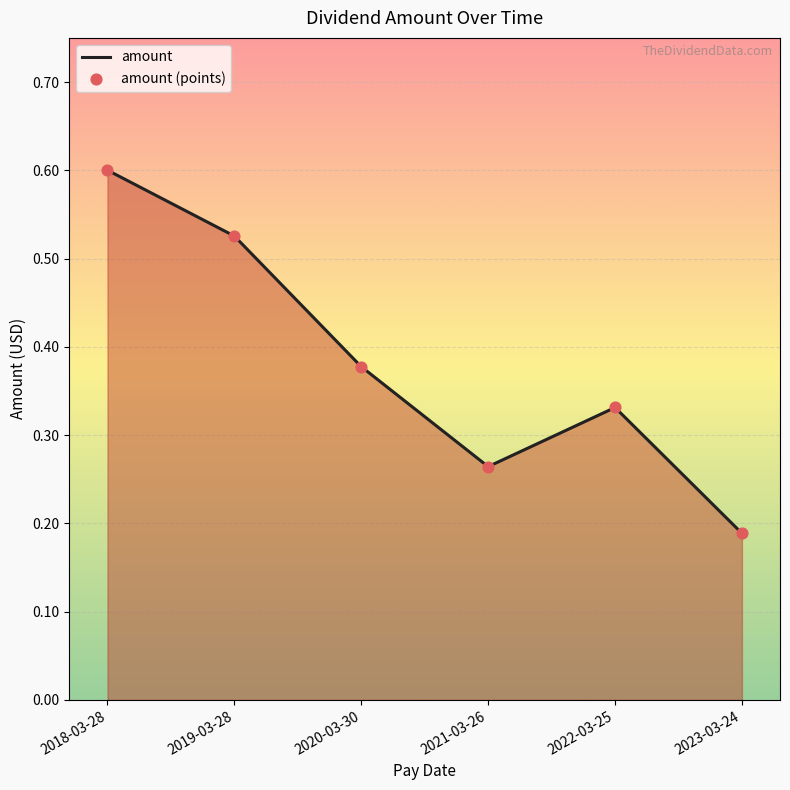

Which has a higher value, 2018-03-28 or 2021-03-26?

2018-03-28